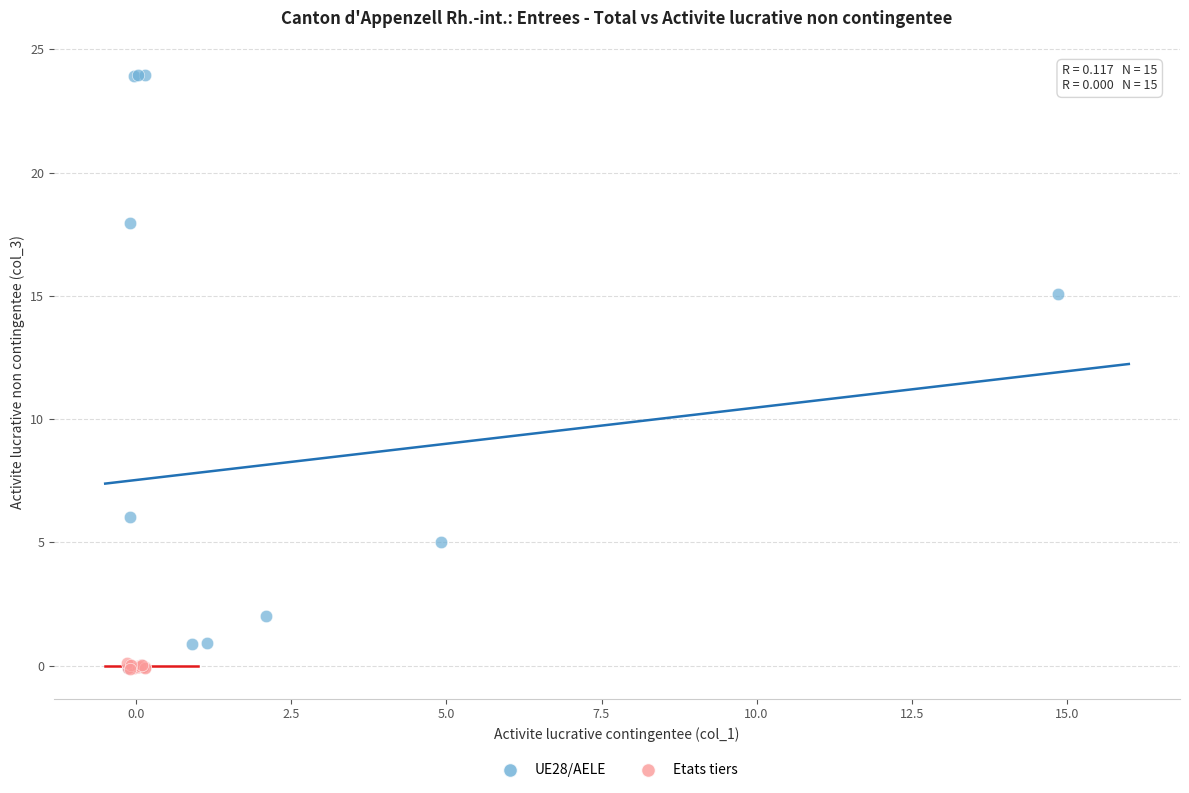

Which series contains the highest Y value?

UE28/AELE